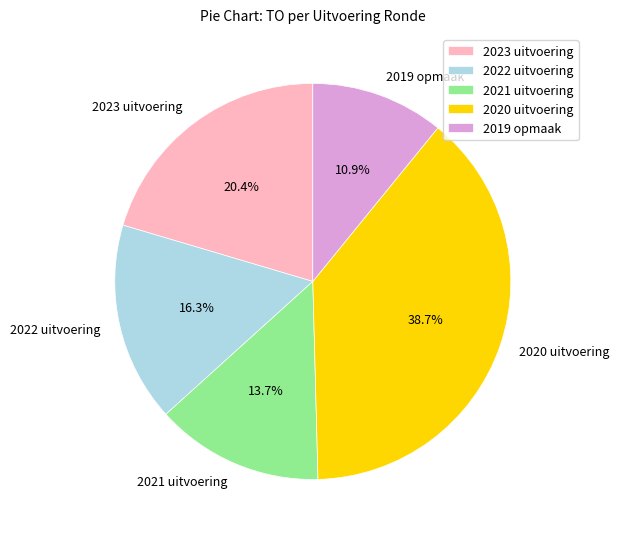

Is there any slice that represents more than half of the pie?

No